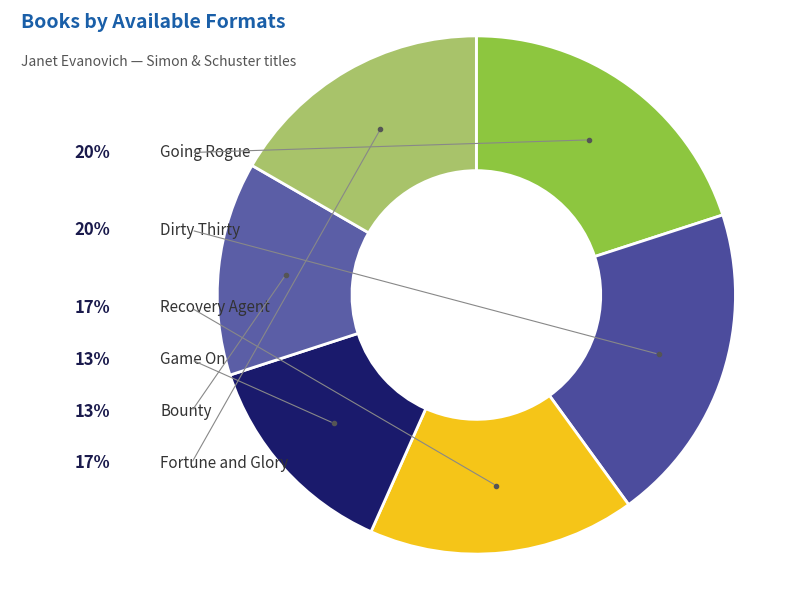

How many segments does this pie chart have?

6